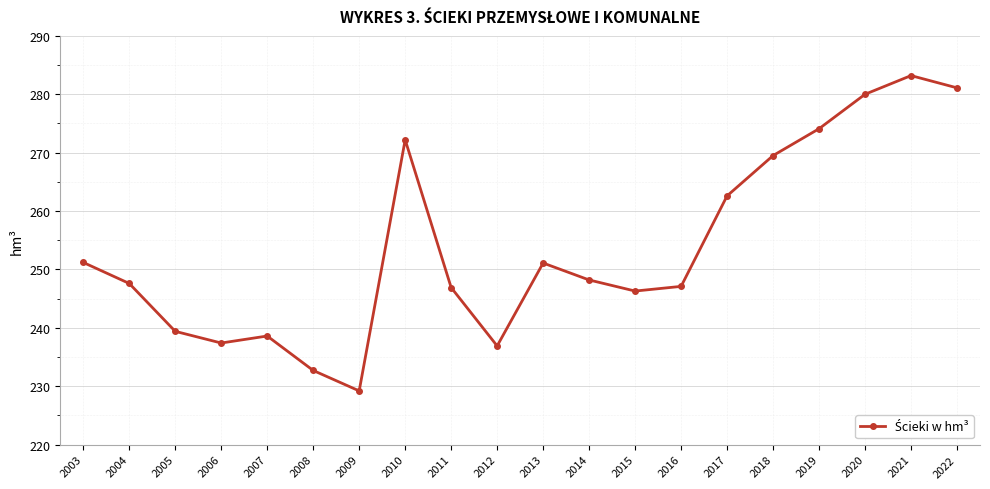

True or false: the data has more than 0 interior local peaks.

True